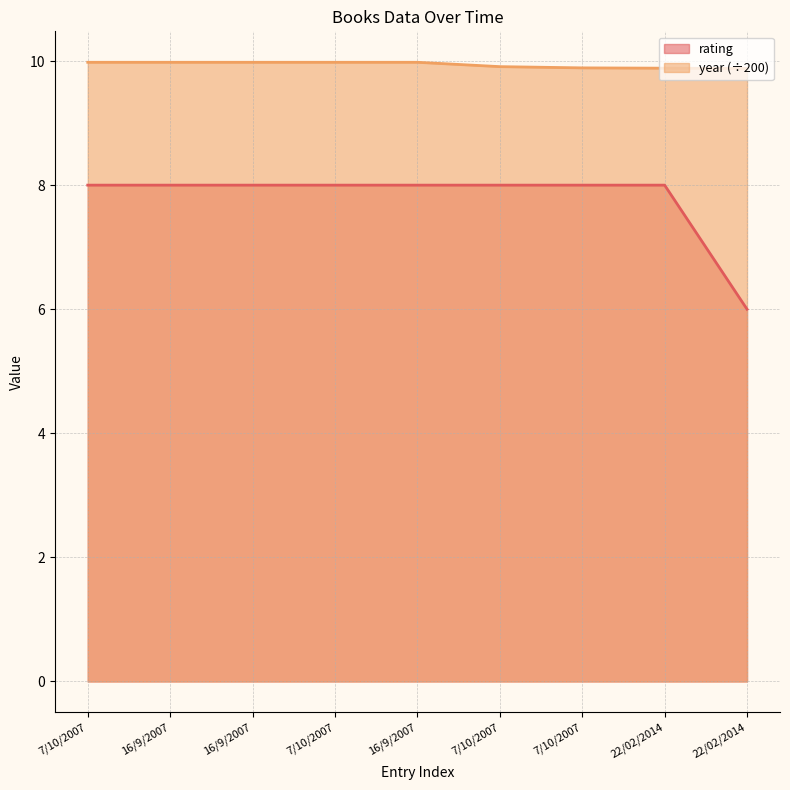

What is the difference between the maximum and minimum values in the rating series?

2.0